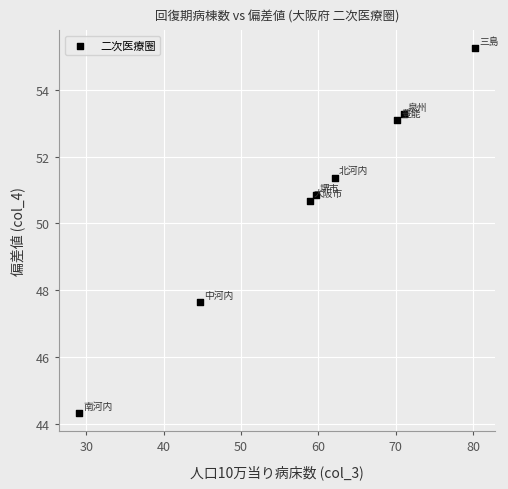

What Y value in the scatter plot is closest to 49?

47.7